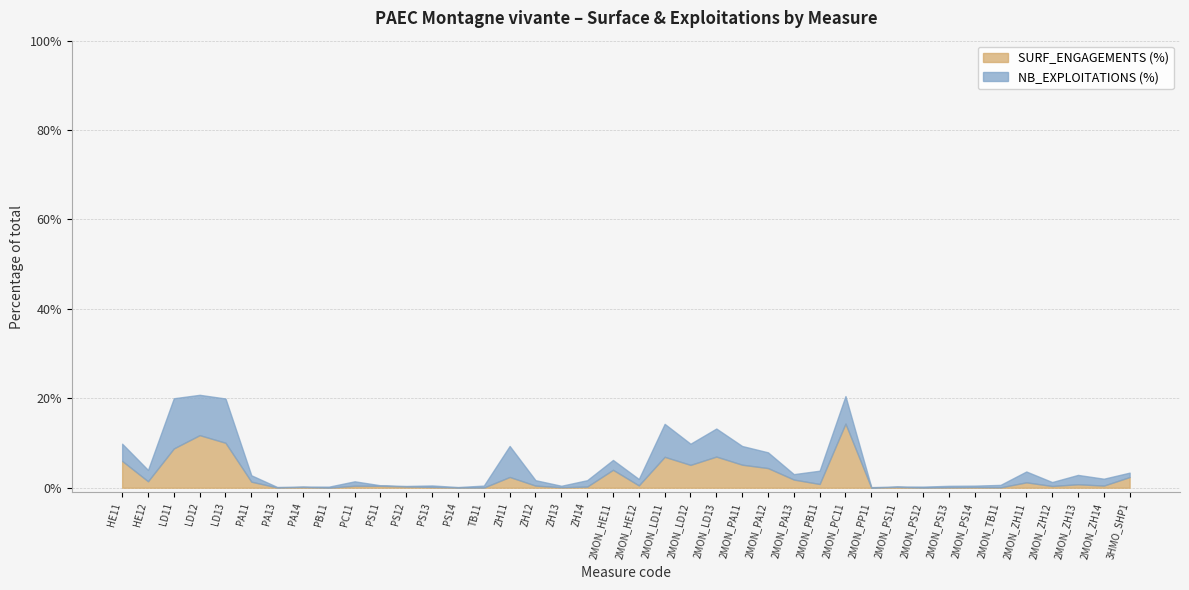

Which series has the widest spread of values?

SURF_ENGAGEMENTS